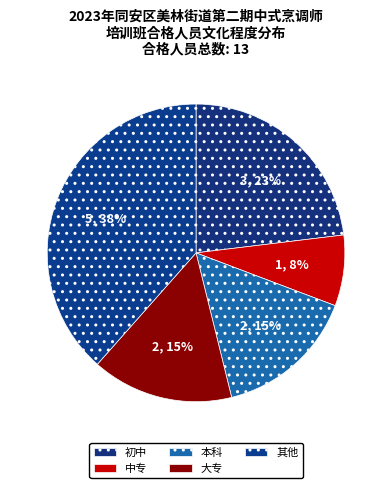

Is it true that 中专 is 15% of the pie?

False